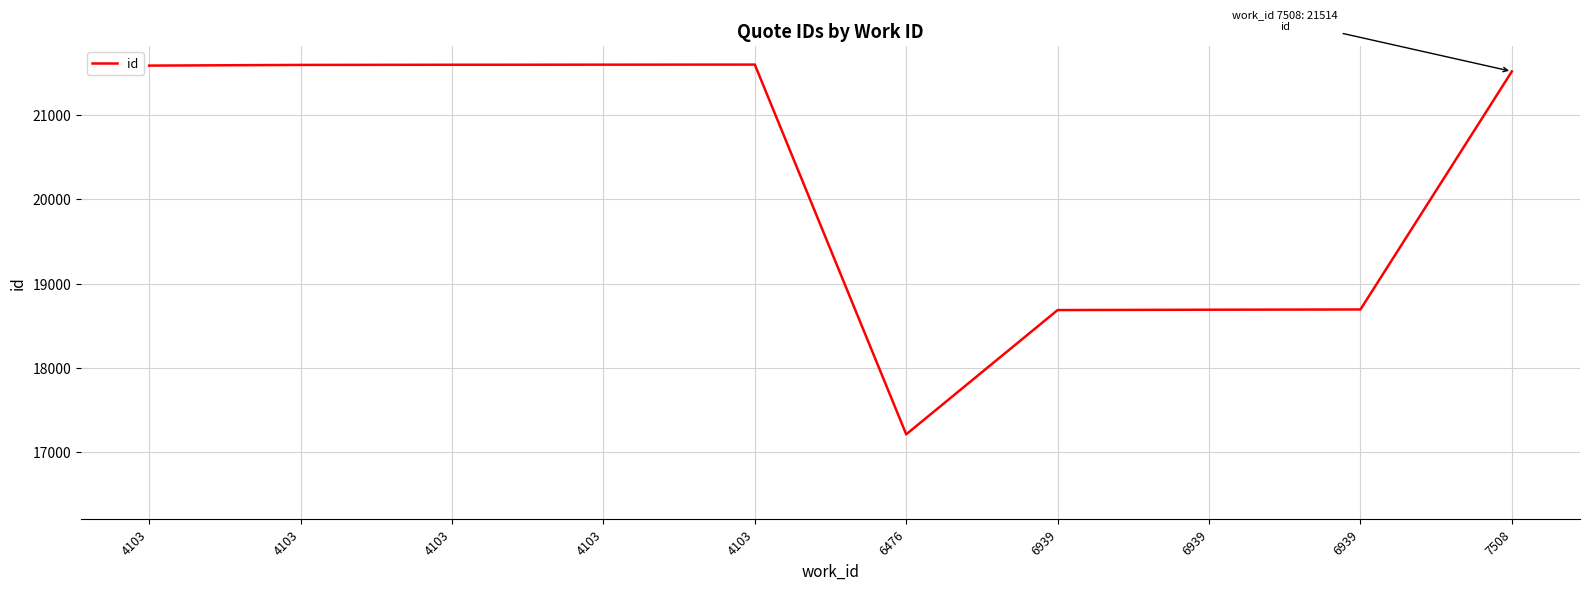

Does the chart display data point markers on the line(s)?

No